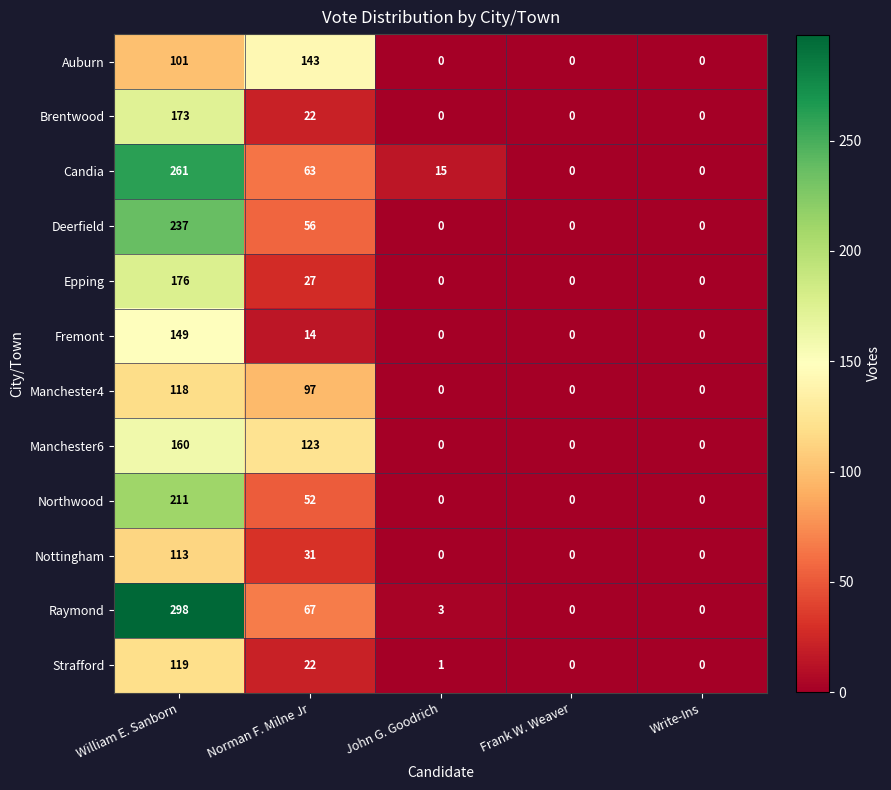

What is the difference between the highest and lowest values at William E. Sanborn?

197